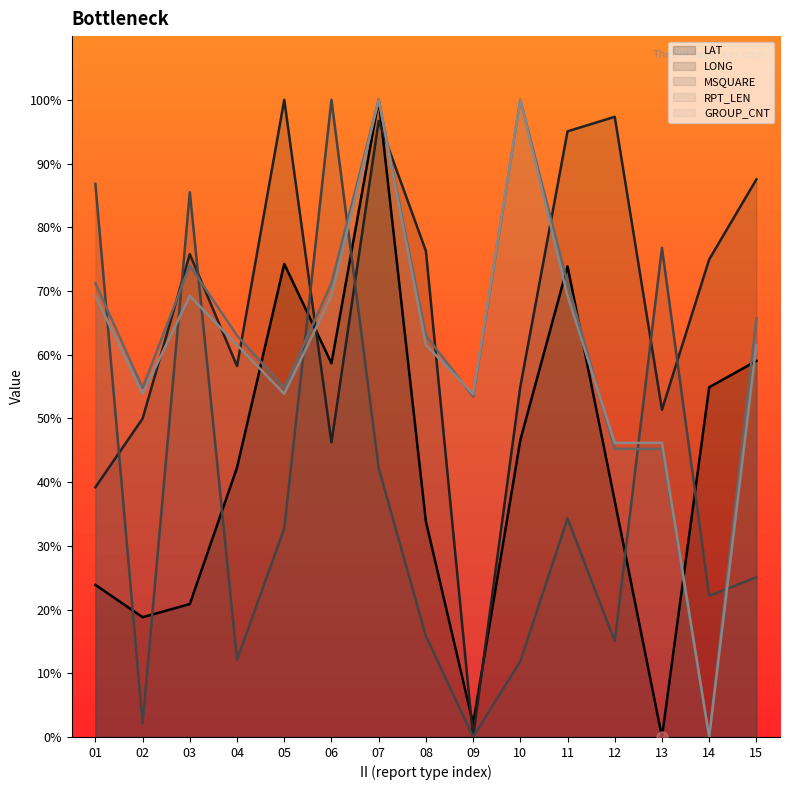

Rank the series by their maximum value, from highest to lowest.

MSQUARE, LONG, RPT_LEN, LAT, GROUP_CNT